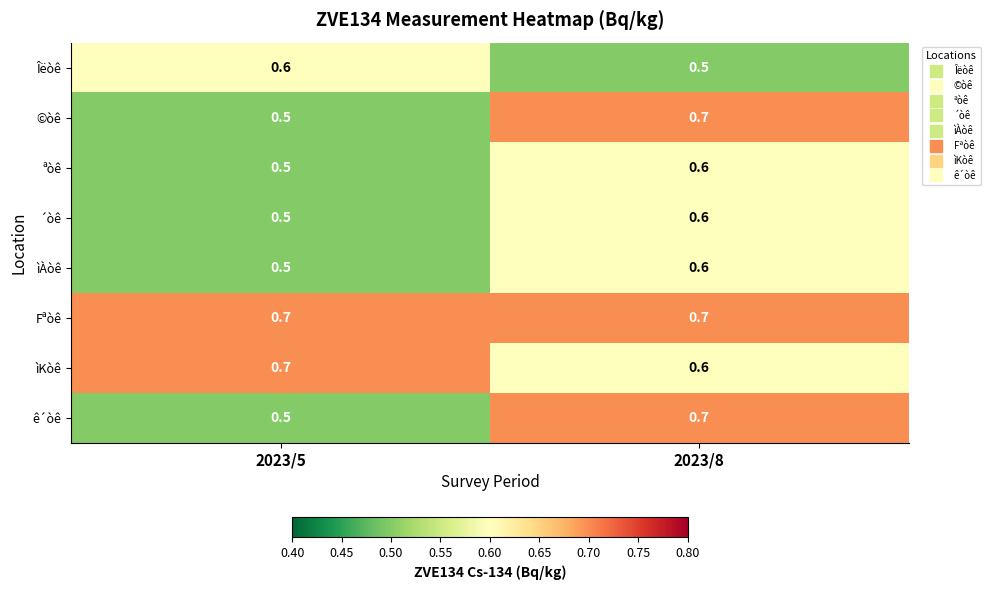

Is it true that ìKòê equals 0.2 at 2023/8?

False